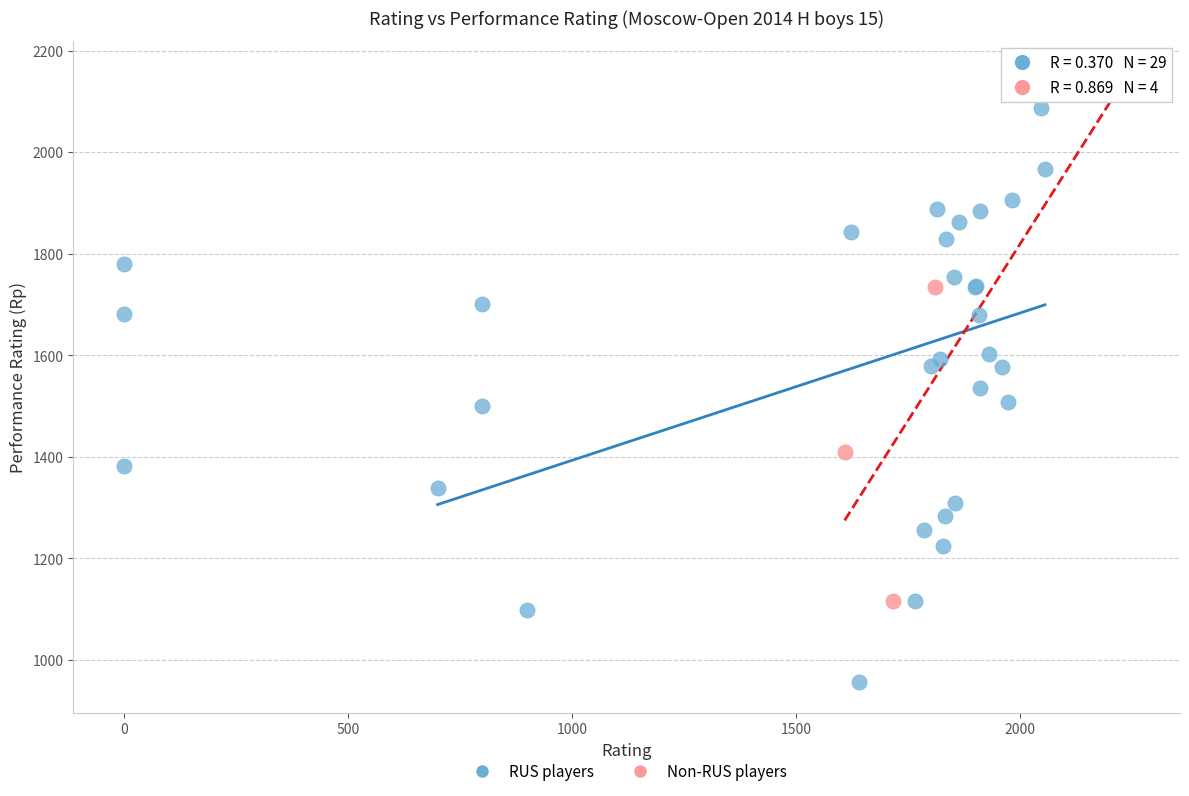

What are all the series names shown in the legend?

RUS players, Non-RUS players